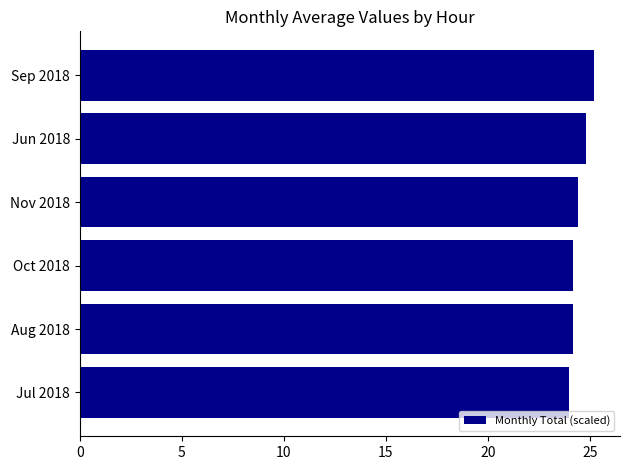

What is the label of the 1st bar from the top?

Sep 2018